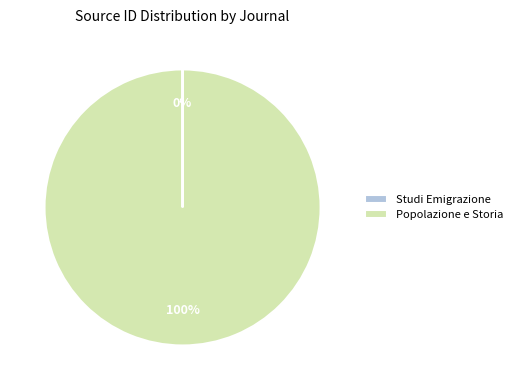

To the nearest percent, what is the difference between the largest and smallest slice percentages?

100%